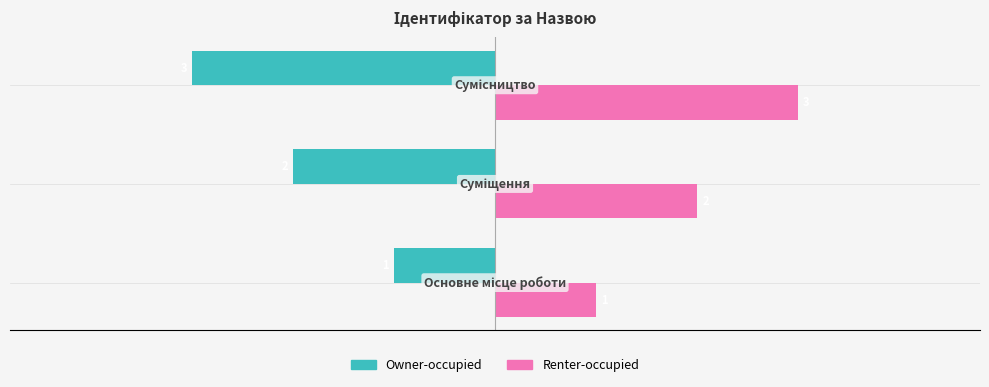

What are all the series names shown in the legend?

Owner-occupied, Renter-occupied